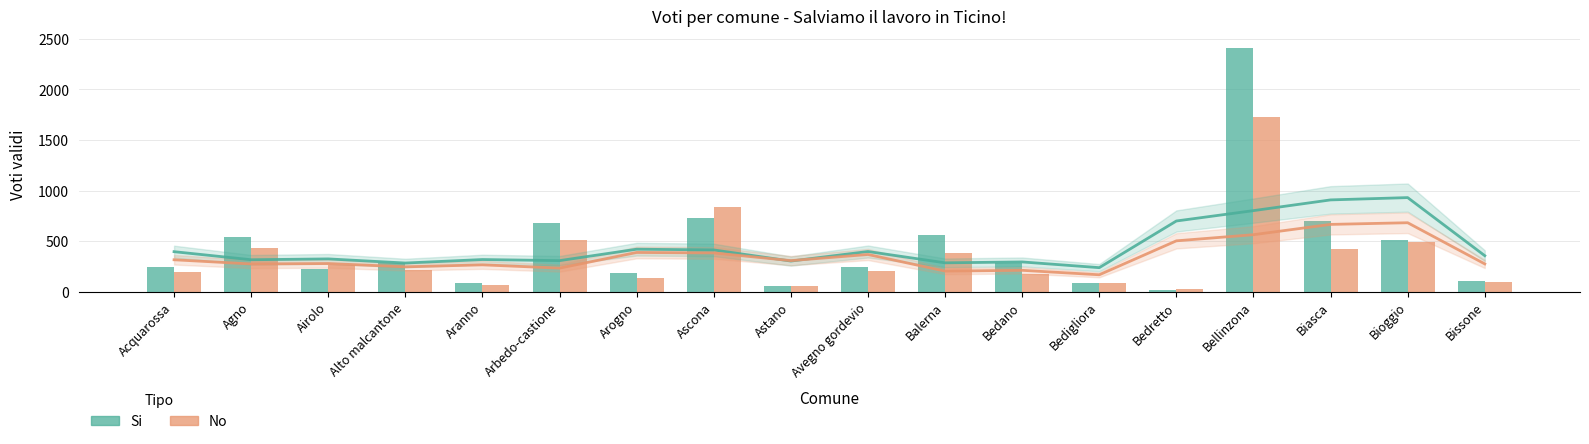

The value of No at Biasca is 697. True or false?

False